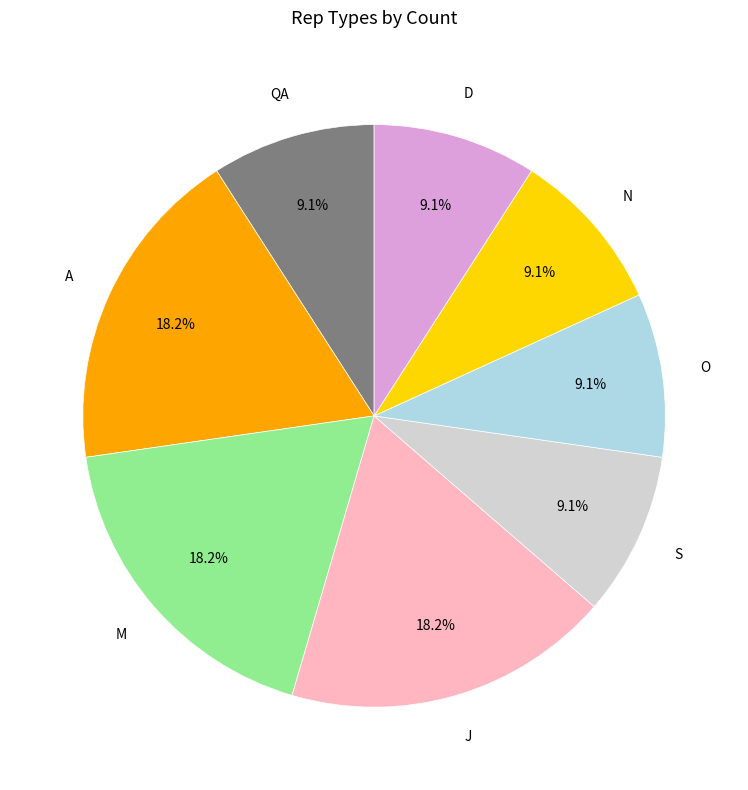

Is there a majority slice in this chart?

No